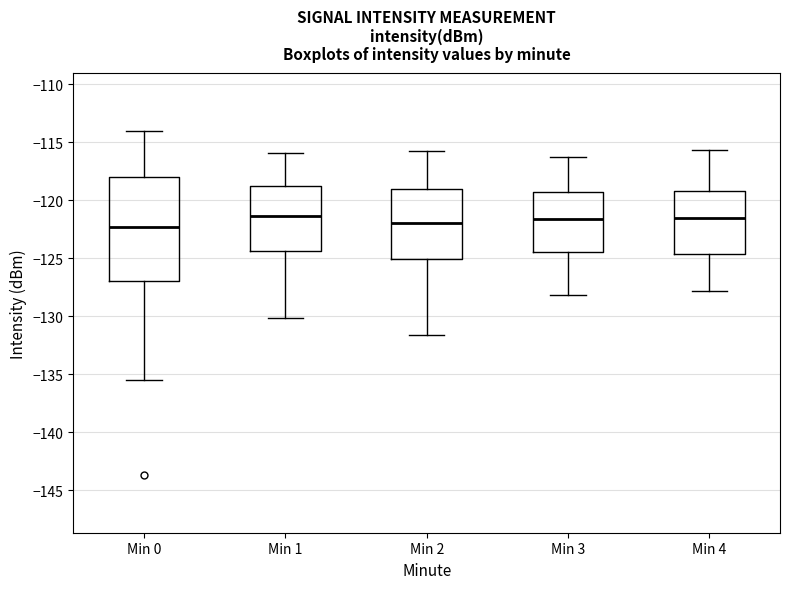

Reading left to right, read every box against the y-axis: the position of its median line, the range the box covers, and the ends of its whiskers. The values are not printed on the chart, so give them approximately, as read against the axis.

Min 0: median -122.5, box -127.0 to -118.0, whiskers -135.5 to -114.0
Min 1: median -121.5, box -124.5 to -119.0, whiskers -130.0 to -116.0
Min 2: median -122.0, box -125.0 to -119.0, whiskers -131.5 to -116.0
Min 3: median -121.5, box -124.5 to -119.5, whiskers -128.0 to -116.5
Min 4: median -121.5, box -124.5 to -119.0, whiskers -128.0 to -115.5